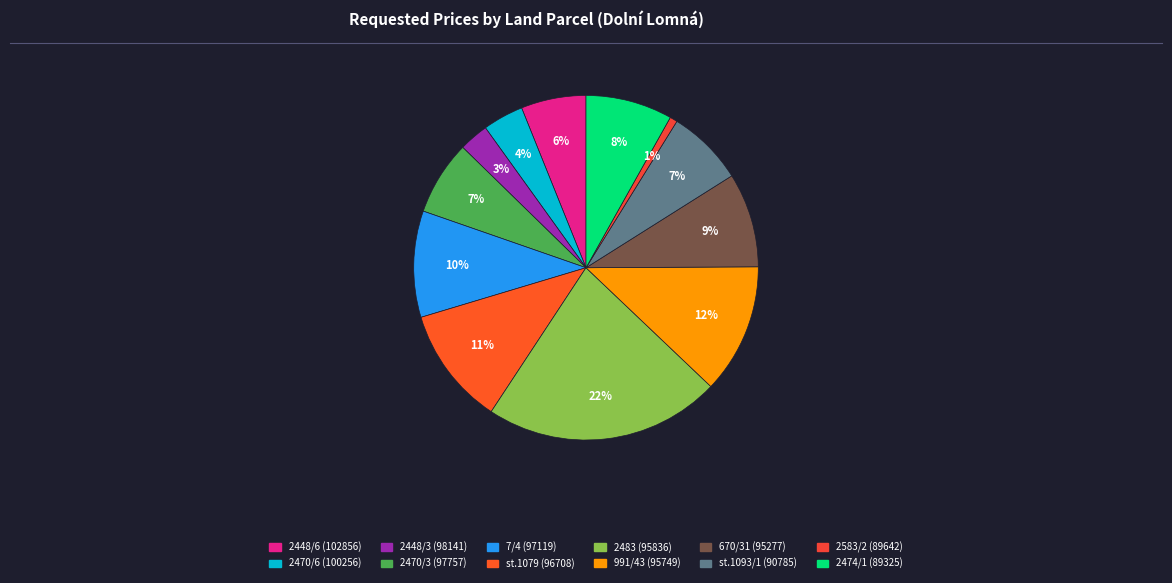

Is there a majority slice in this chart?

No